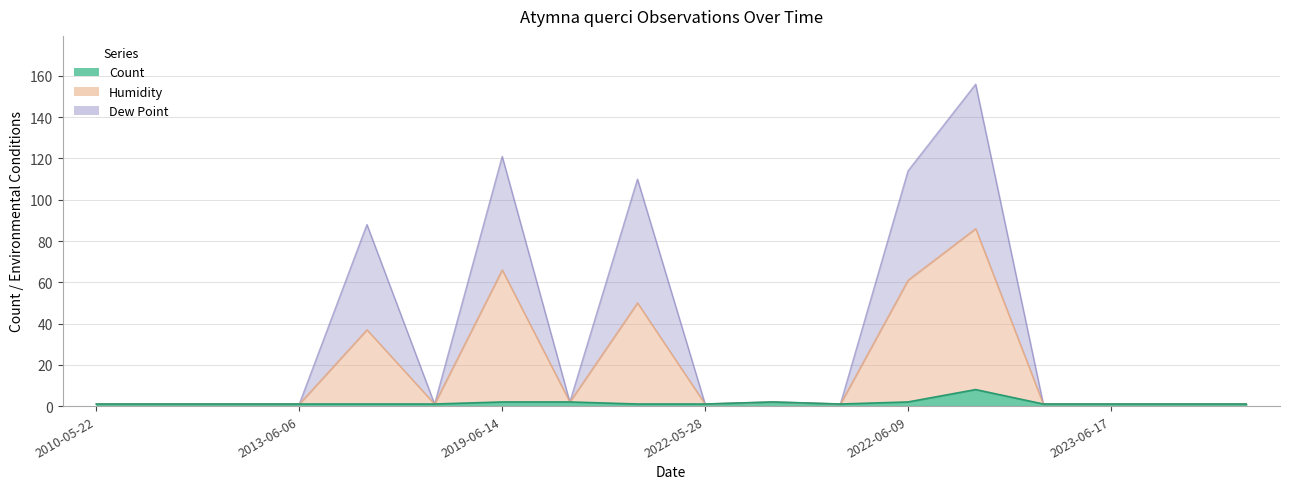

Reading left to right, what are all the values shown in this chart?

Count: 1	1	1	1	1	1	2	2	1	1	2	1	2	8	1	1	1	1
Humidity: 1	1	1	1	37	1	66	2	50	1	2	1	61	86	1	1	1	1
Dew Point: 1	1	1	1	88	1	121	2	110	1	2	1	114	156	1	1	1	1